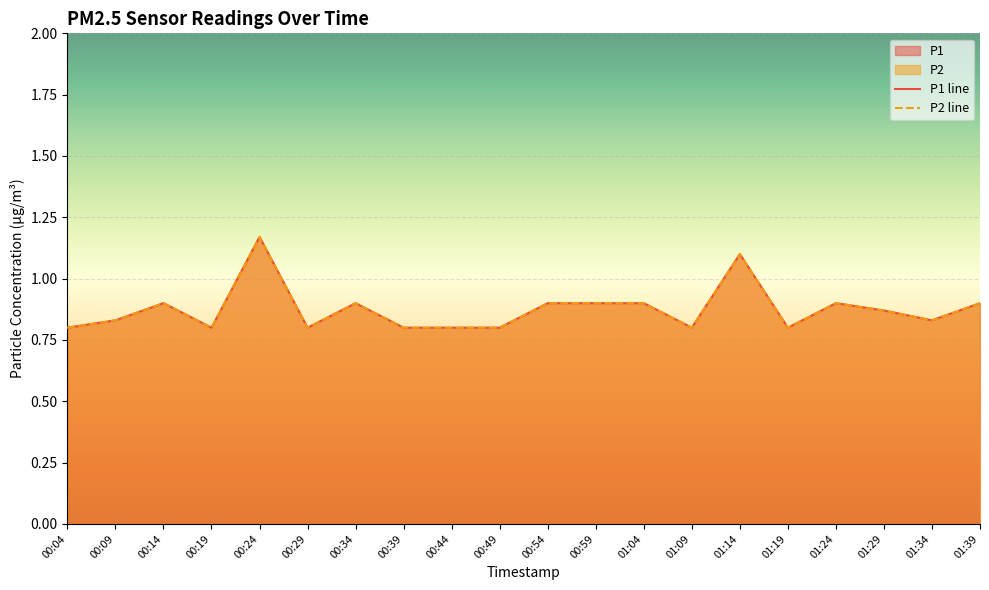

True or false: P2 line and P1 line cross at least once.

False